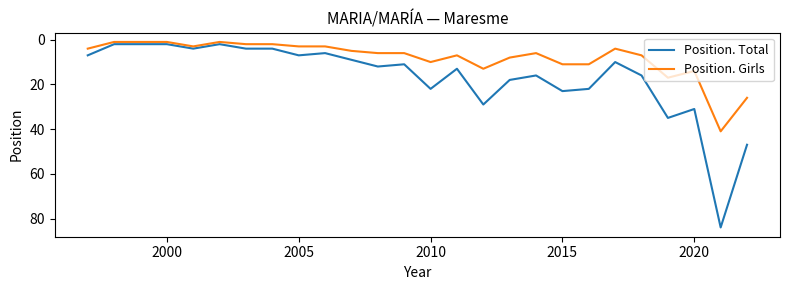

Which series has the largest total across all categories?

Position. Total